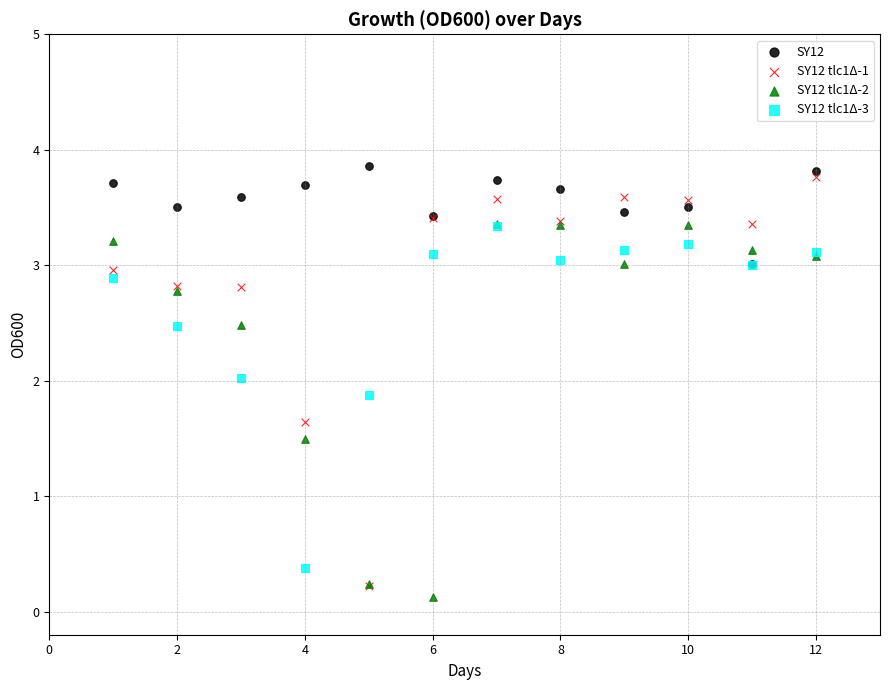

Across all series, what Y value is closest to 1?

1.5